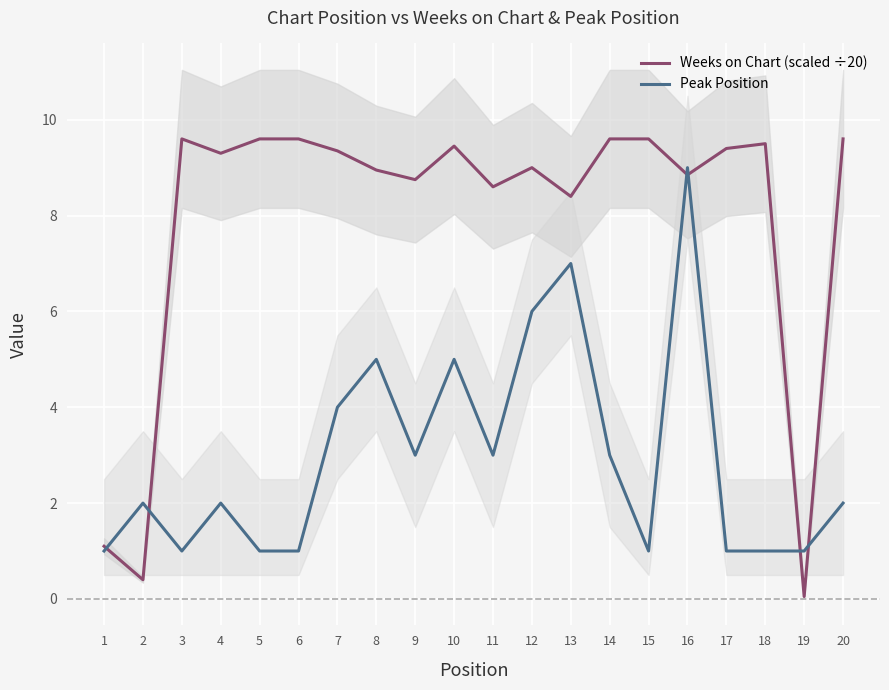

Reading left to right, what are all the values shown in this chart?

Weeks on Chart (scaled ÷20): 1.1	0.4	9.6	9.3	9.6	9.6	9.3	8.9	8.8	9.4	8.6	9.0	8.4	9.6	9.6	8.8	9.4	9.5	0.1	9.6
Peak Position: 1.0	2.0	1.0	2.0	1.0	1.0	4.0	5.0	3.0	5.0	3.0	6.0	7.0	3.0	1.0	9.0	1.0	1.0	1.0	2.0